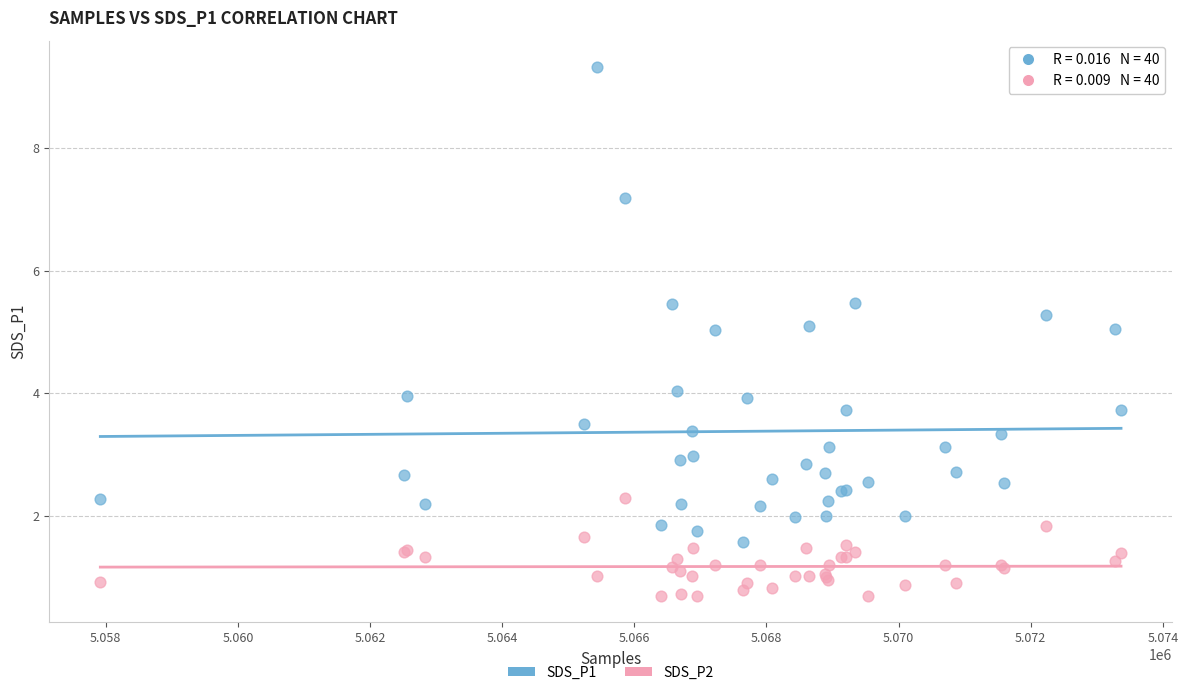

What are all the series names shown in the legend?

SDS_P1, SDS_P2